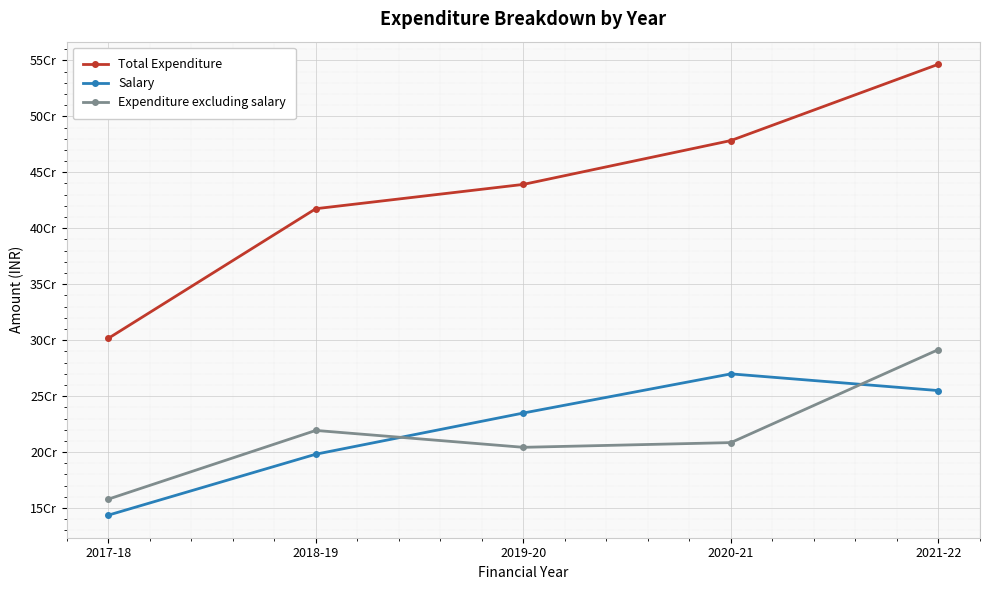

True or false: Total Expenditure and Salary intersect in this chart.

False